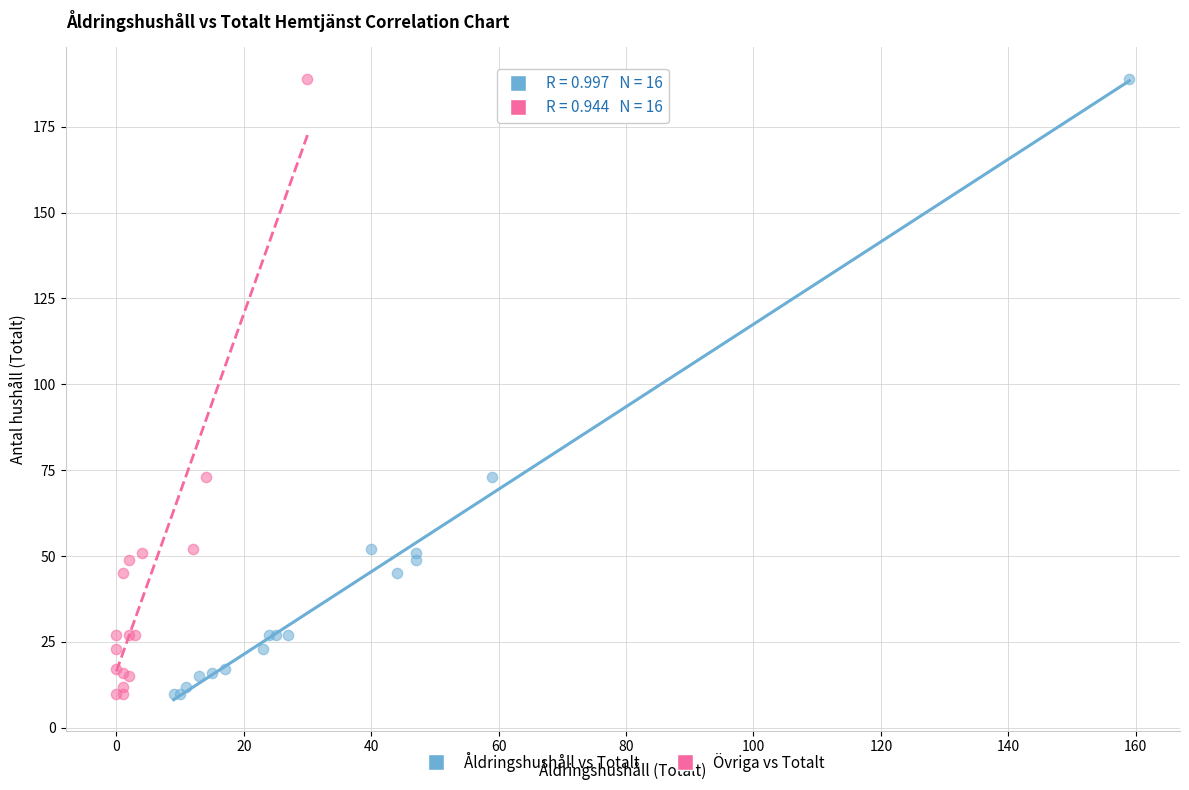

What are all the series names shown in the legend?

Åldringshushåll vs Totalt, Övriga vs Totalt